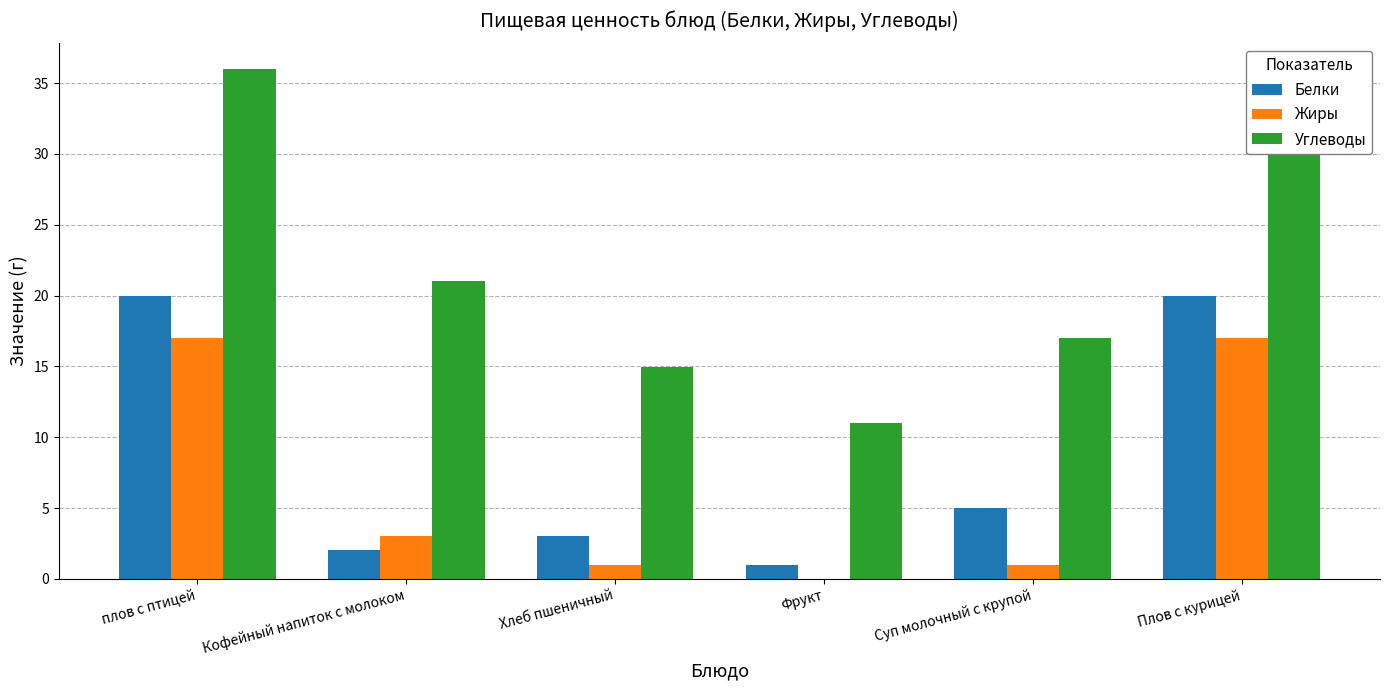

How many data points in Жиры are less than 3?

3